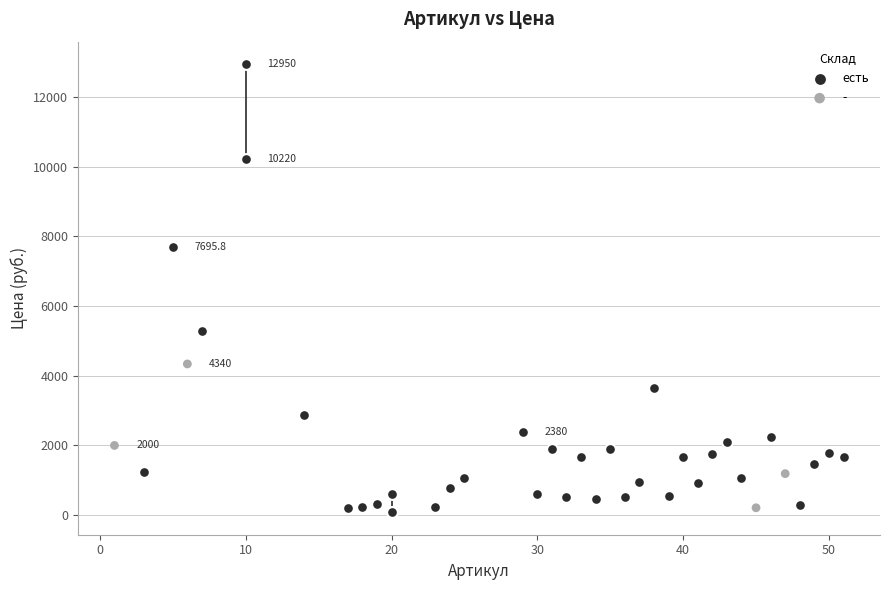

Which series reaches the maximum Y coordinate?

есть